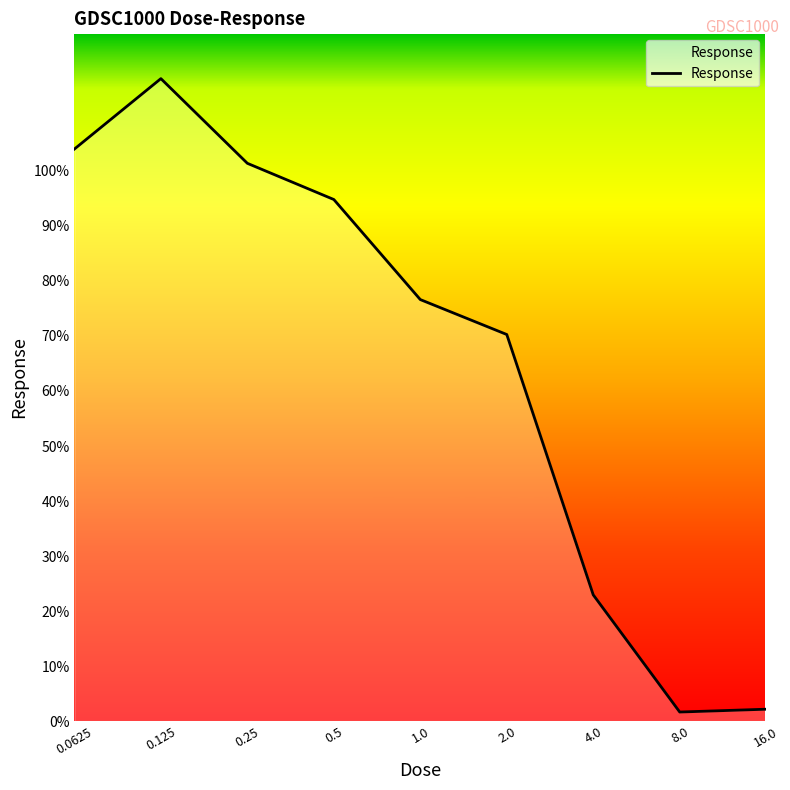

How many lines are shown in the chart?

1